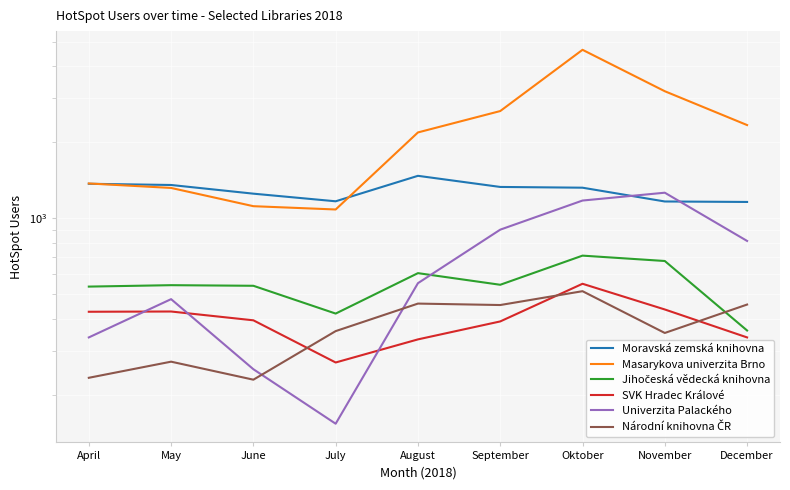

Rank the categories by Jihočeská vědecká knihovna value from highest to lowest.

Oktober, November, August, September, May, June, April, July, December